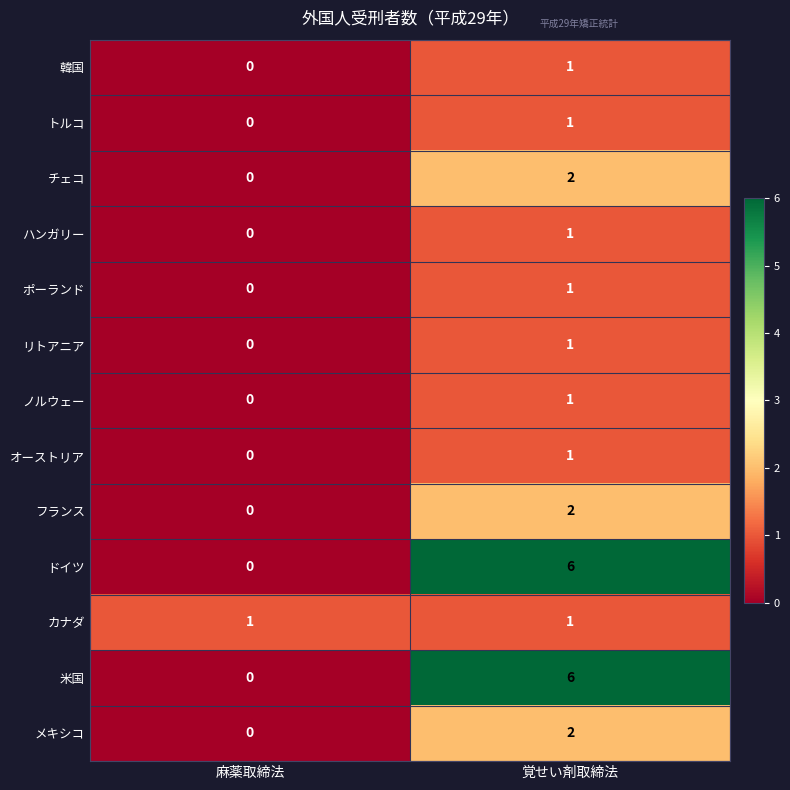

What is the total value across all series at 覚せい剤取締法?

26